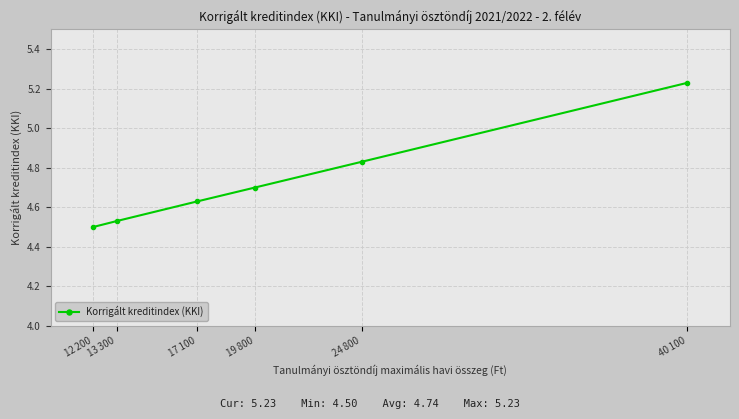

How many lines are shown in the chart?

1